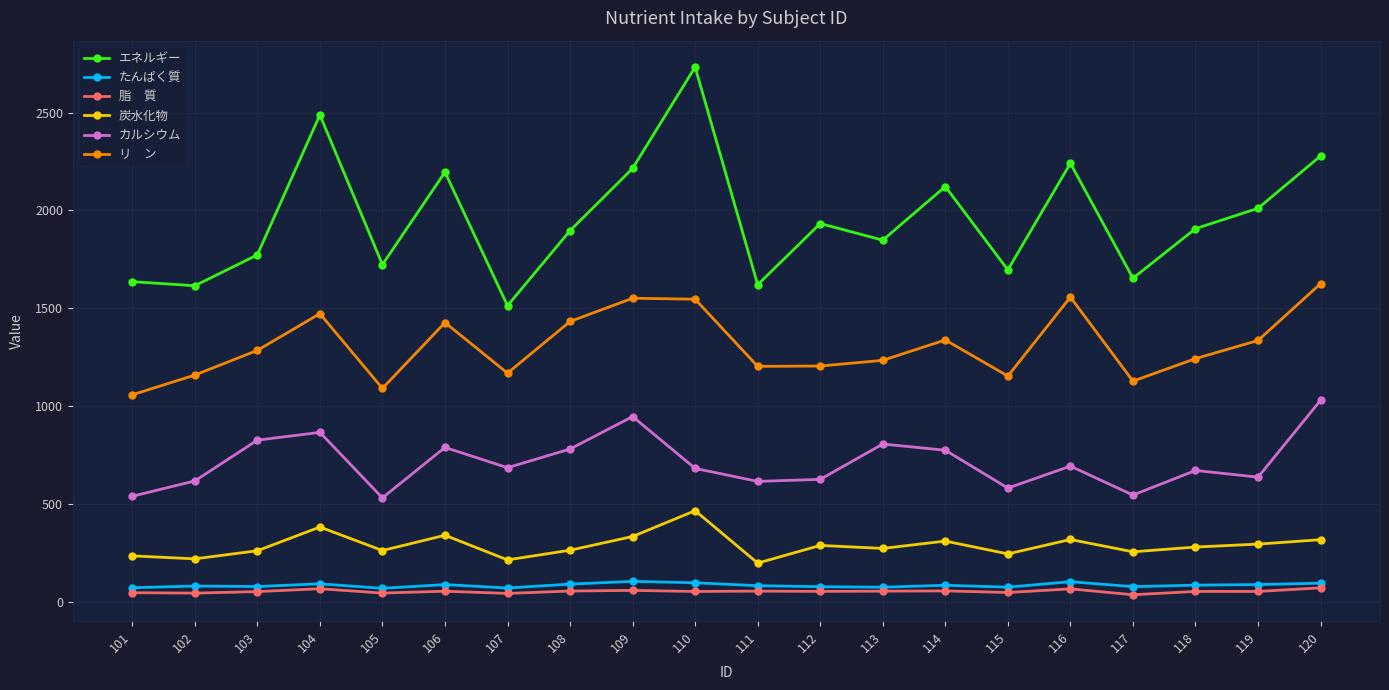

What is the maximum value shown in the chart?

2732.7